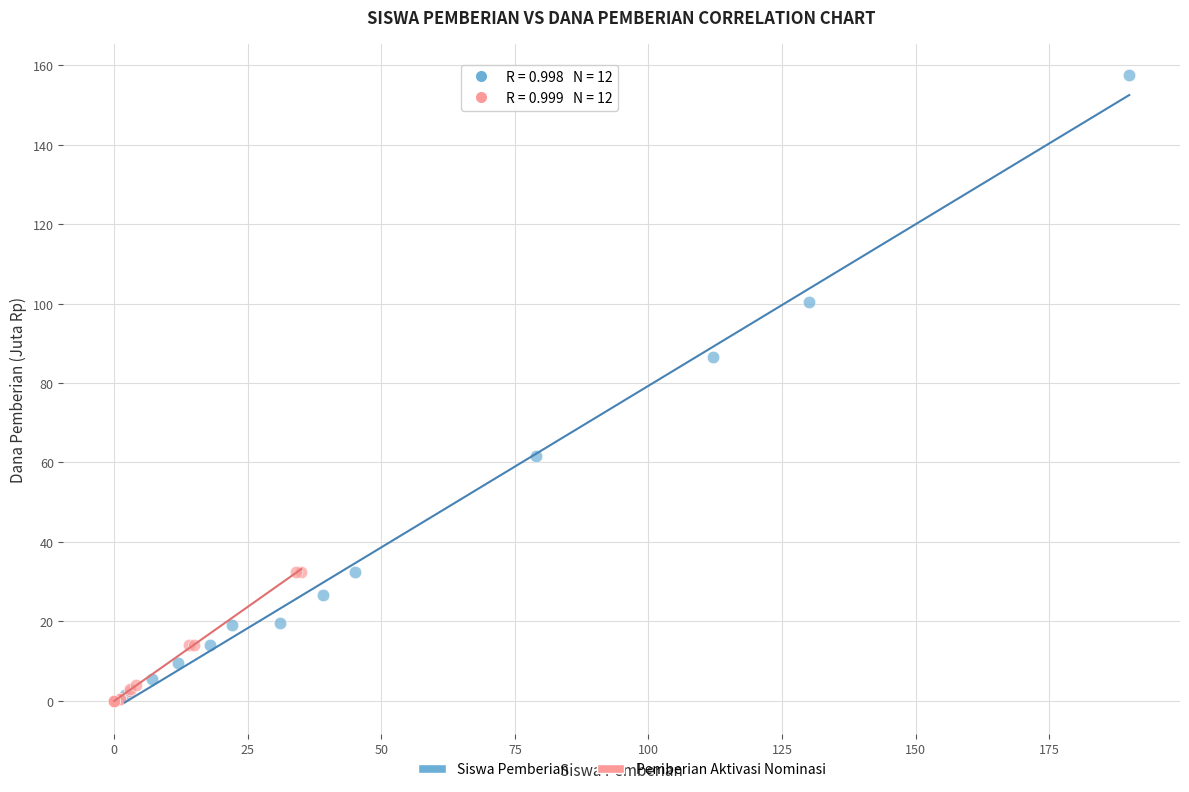

Which series contains the highest Y value?

Siswa Pemberian